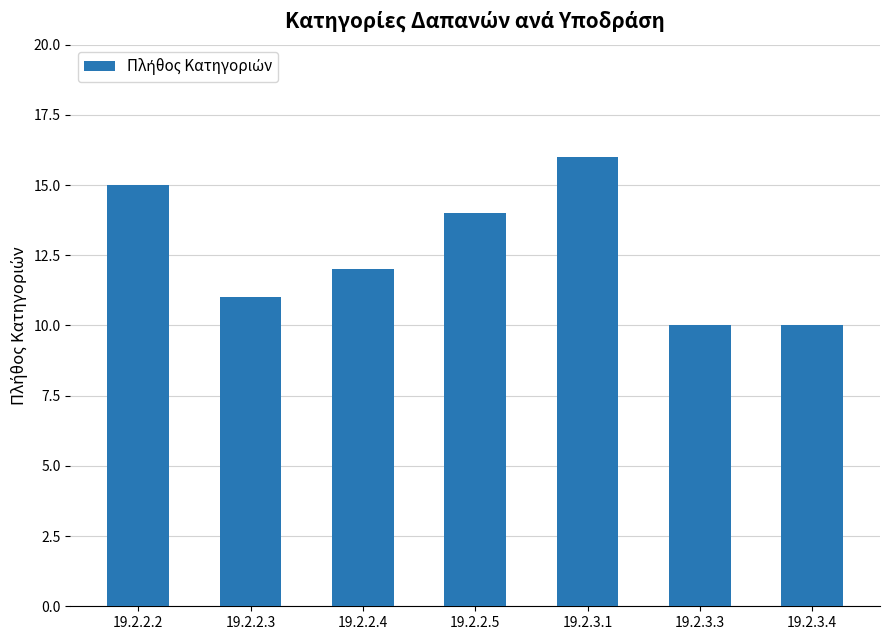

Read the value at 19.2.3.4.

10